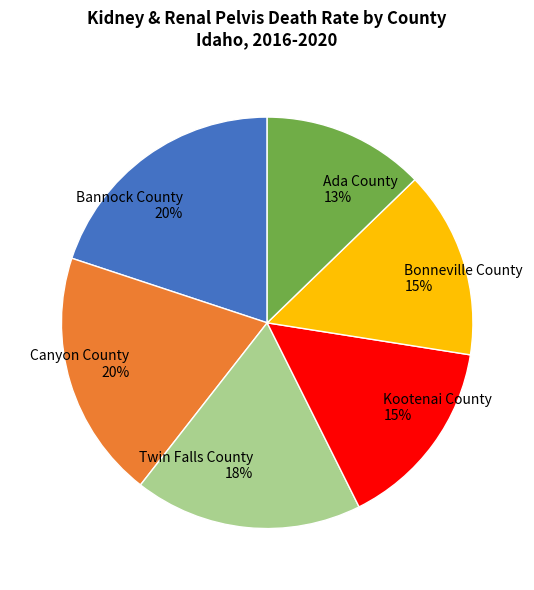

What is the smallest slice in the pie chart?

Ada County